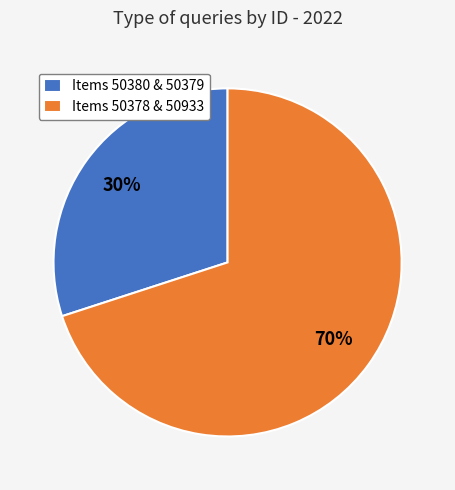

Does any single category account for the majority?

Yes